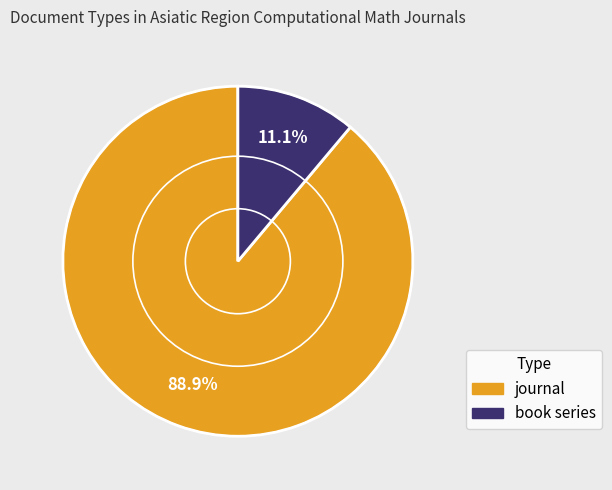

Between book series and journal, which is larger?

journal